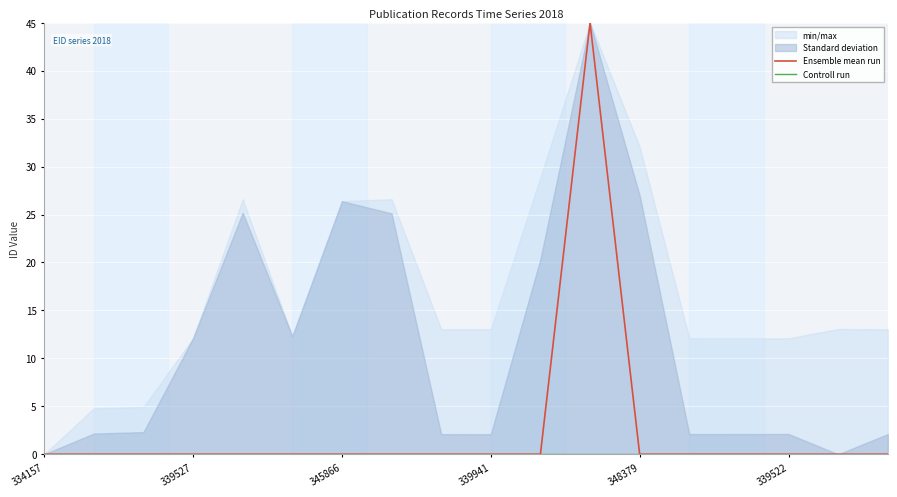

The value of Ensemble mean run at 339527 is 0. True or false?

True